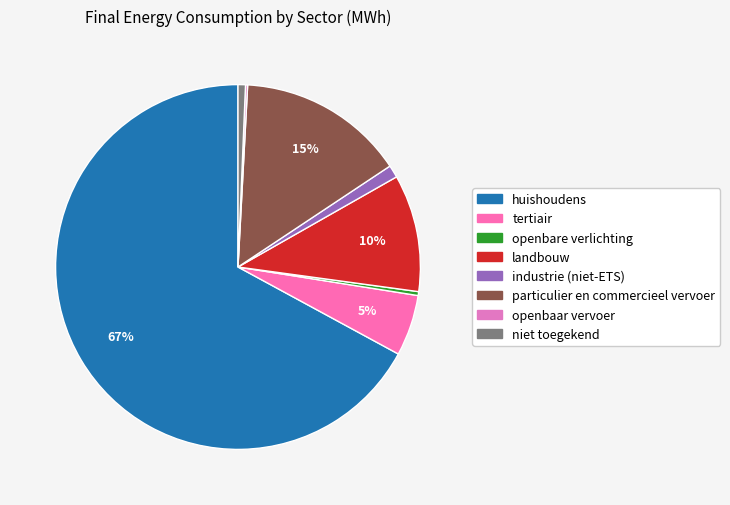

Do openbaar vervoer and huishoudens together represent more than half of the pie?

Yes